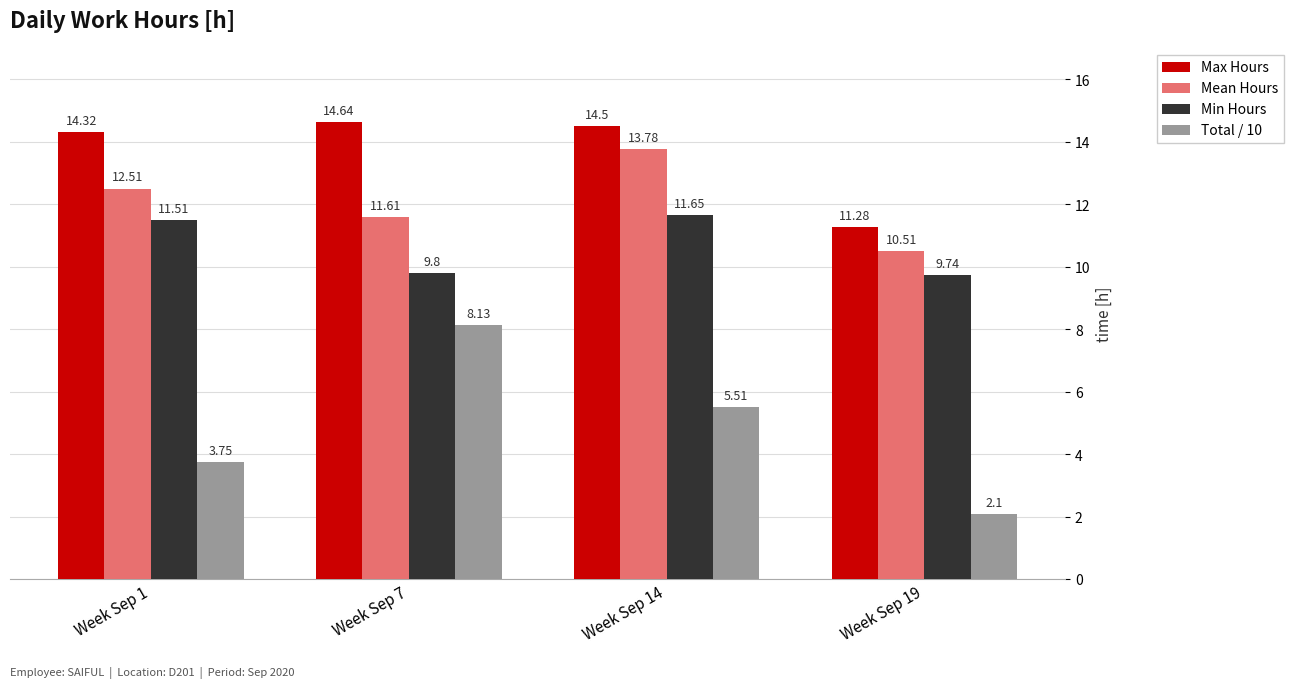

True or false: Mean Hours has a value of 4.5 at Week Sep 7.

False